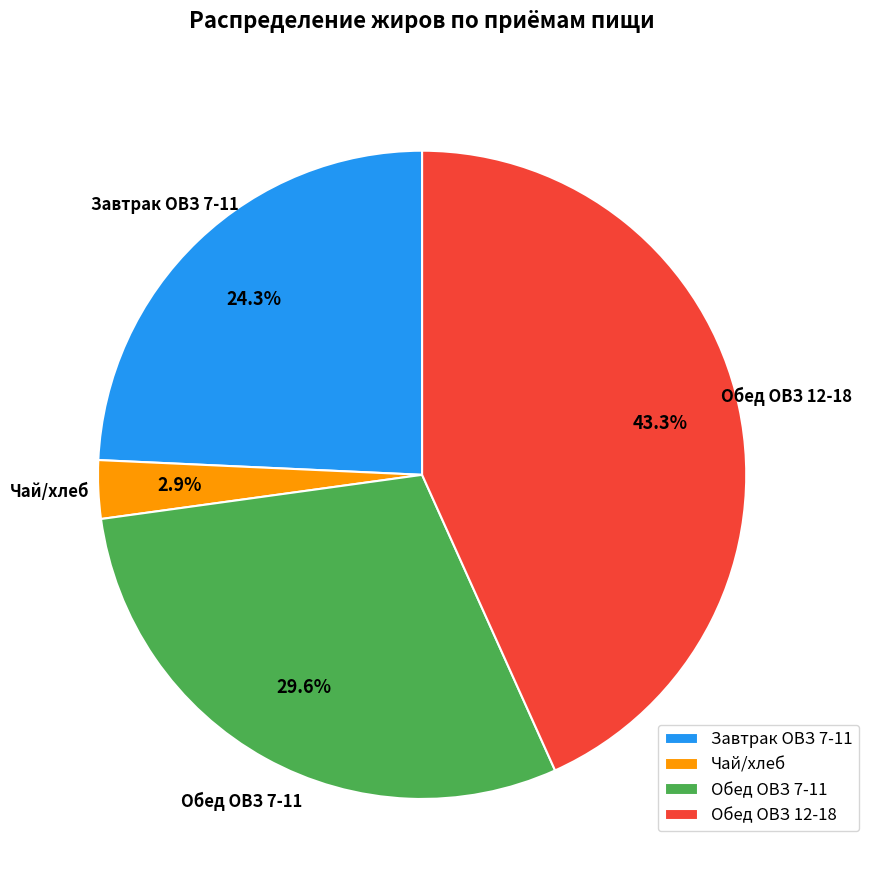

Does Чай/хлеб represent more than half of the total?

No